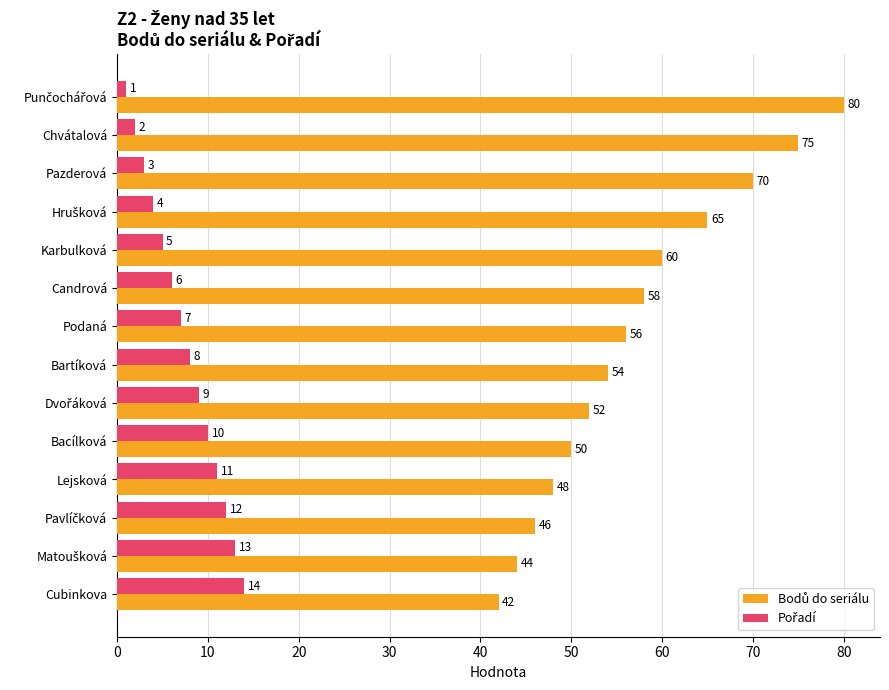

At how many categories does at least one series exceed 55?

7